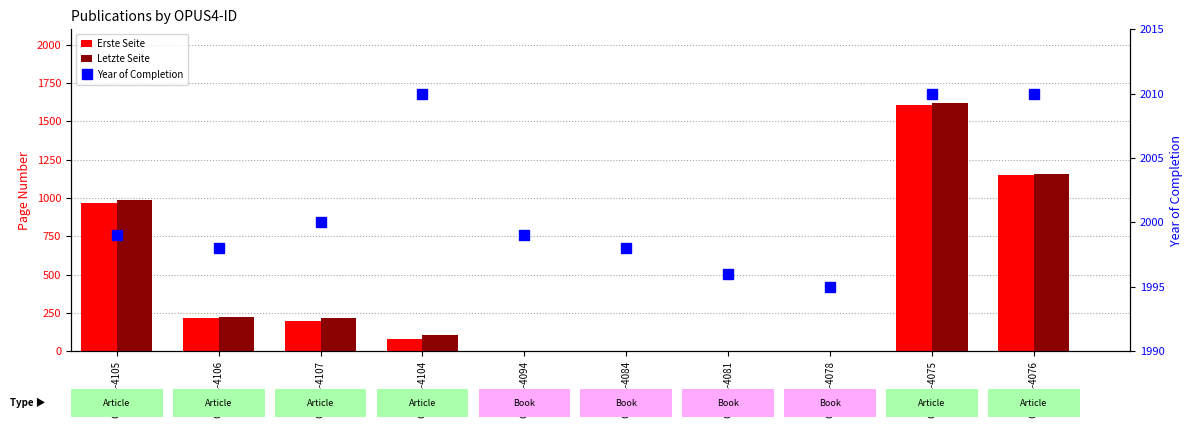

What is the difference between the maximum and minimum values in the Year of Completion series?

15